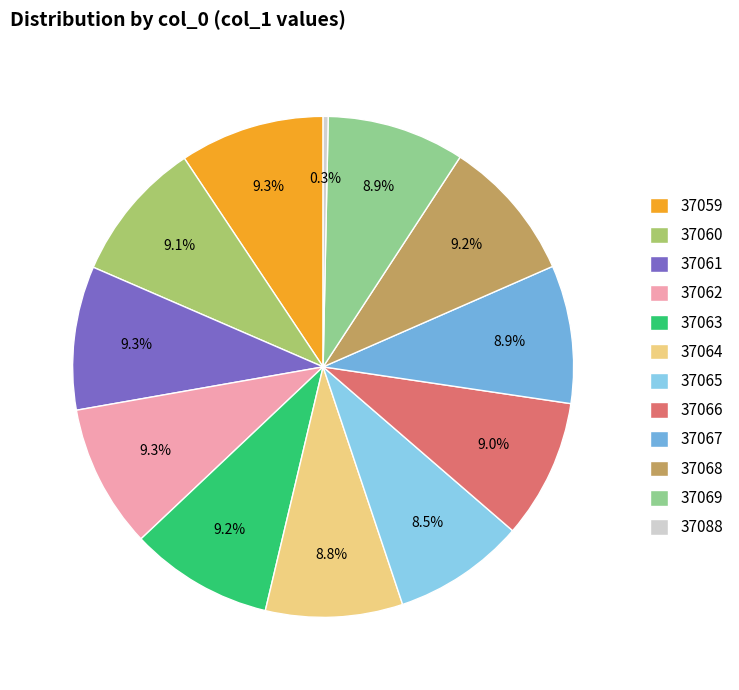

Does 37067 account for over 50% of the chart?

No